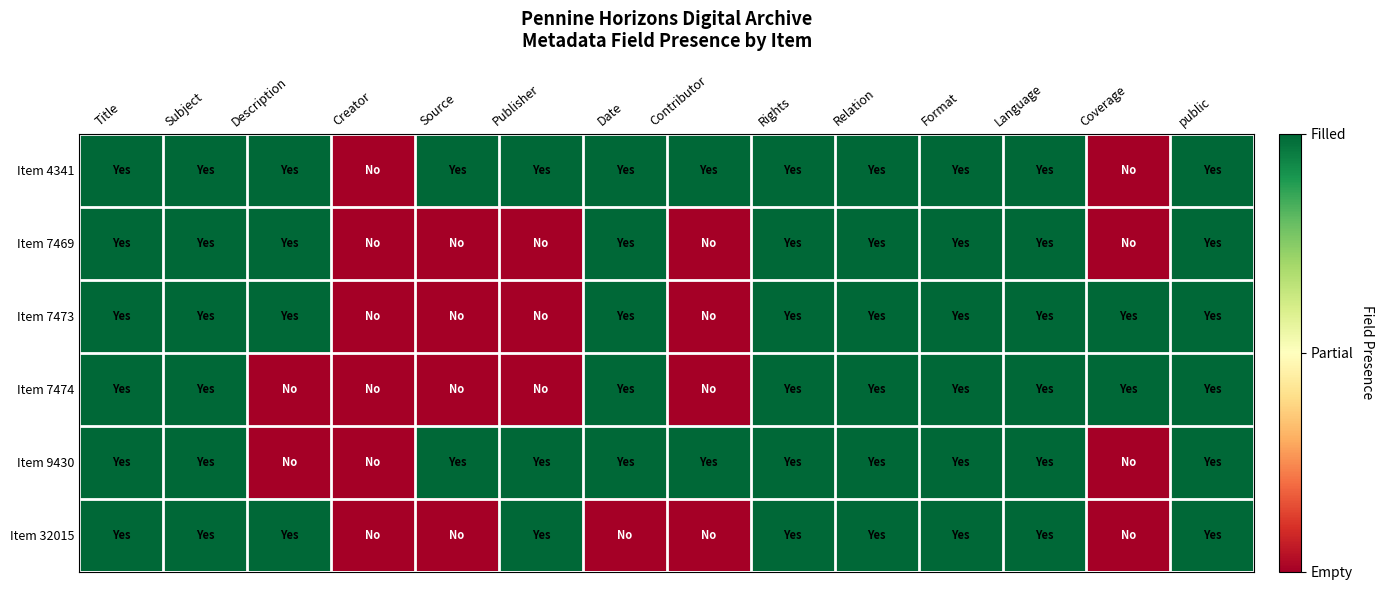

At how many categories does at least one series exceed 0?

13